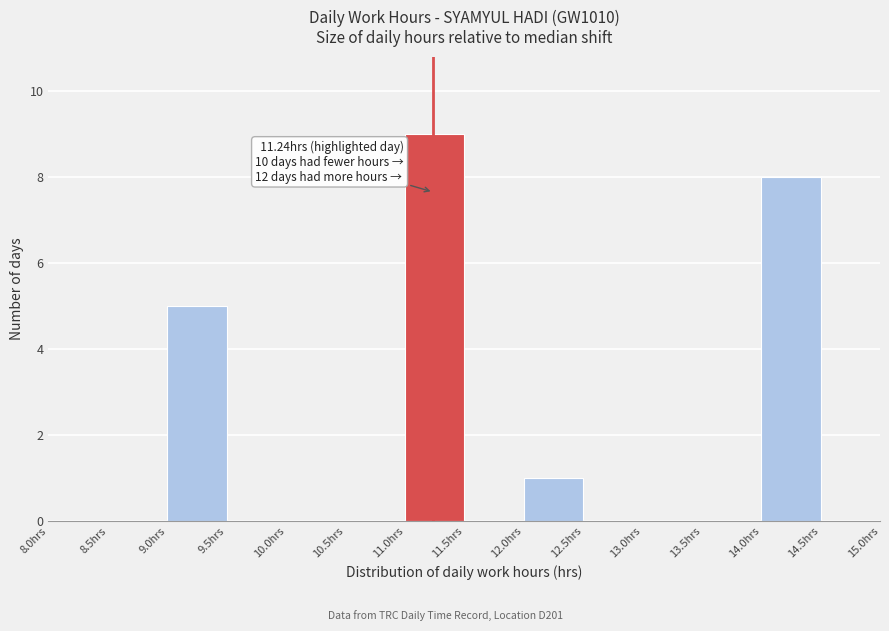

Which range on the x-axis has the tallest bar?

11.0 to 11.5